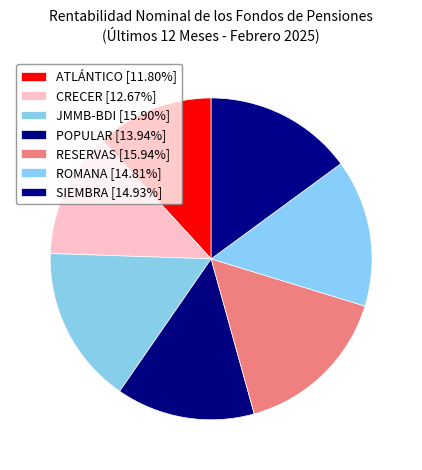

How many slices are in this pie chart?

7